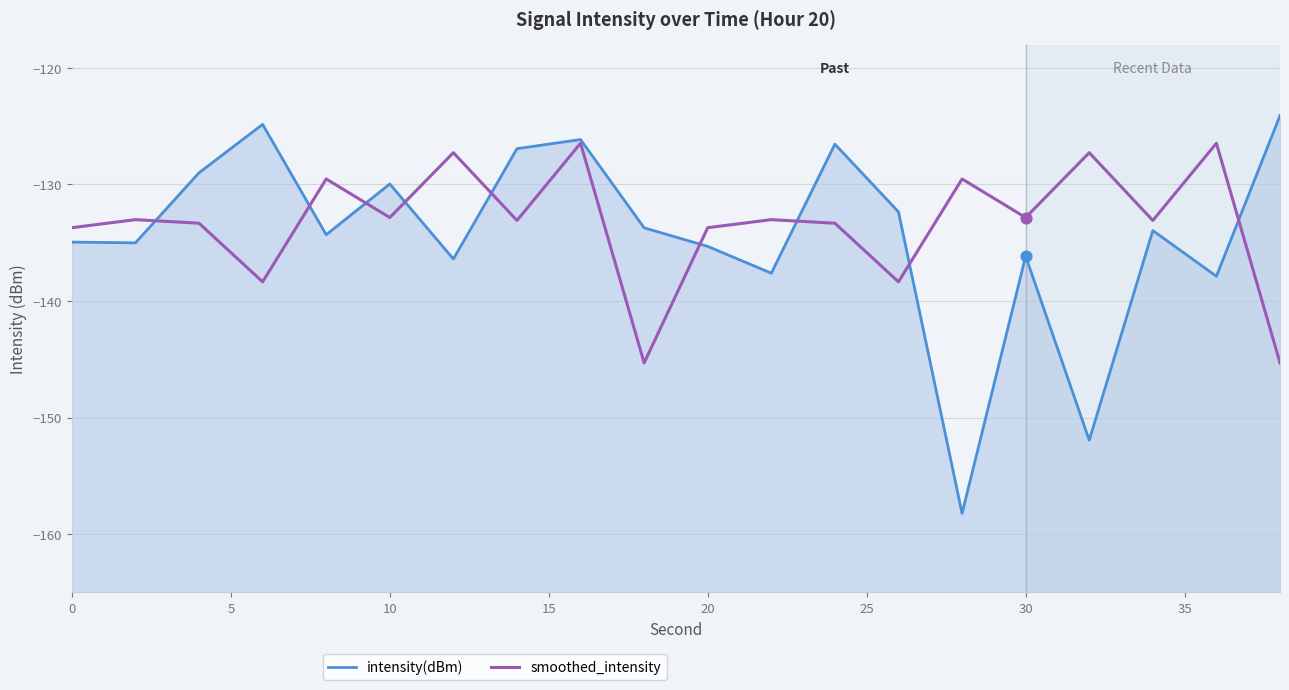

Which series reaches the minimum Y coordinate?

intensity(dBm)